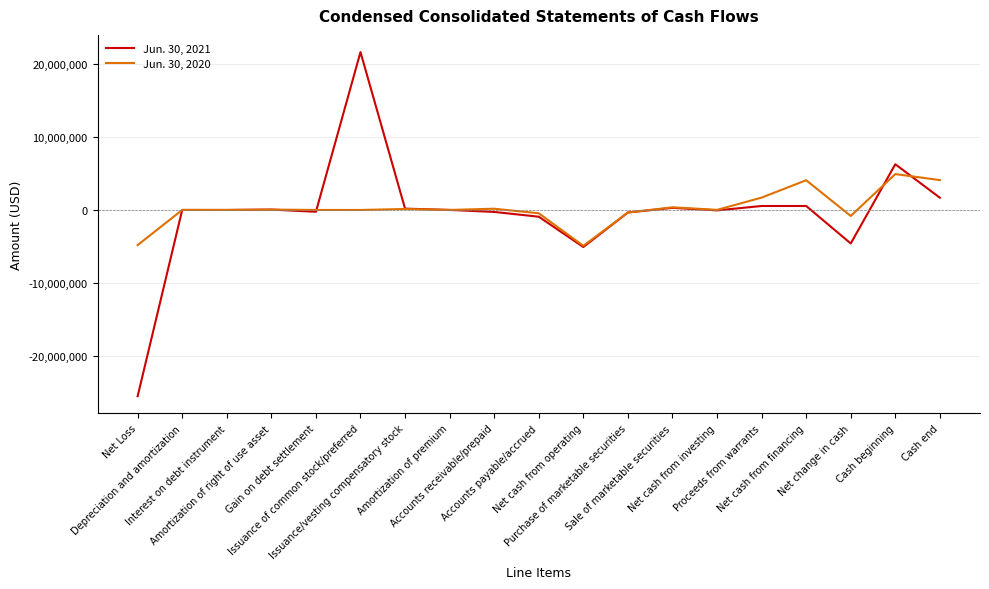

Which series has the largest range (max minus min)?

Jun. 30, 2021